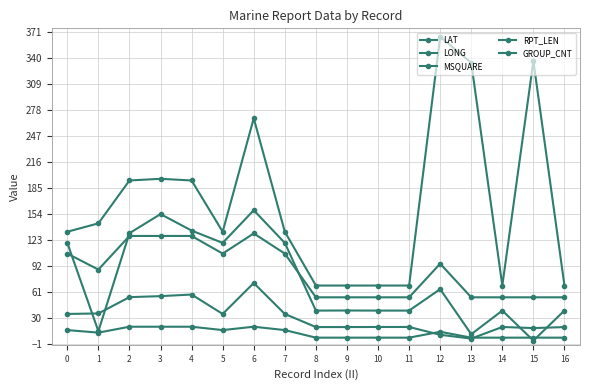

True or false: LONG has more than 0 interior local peaks.

True